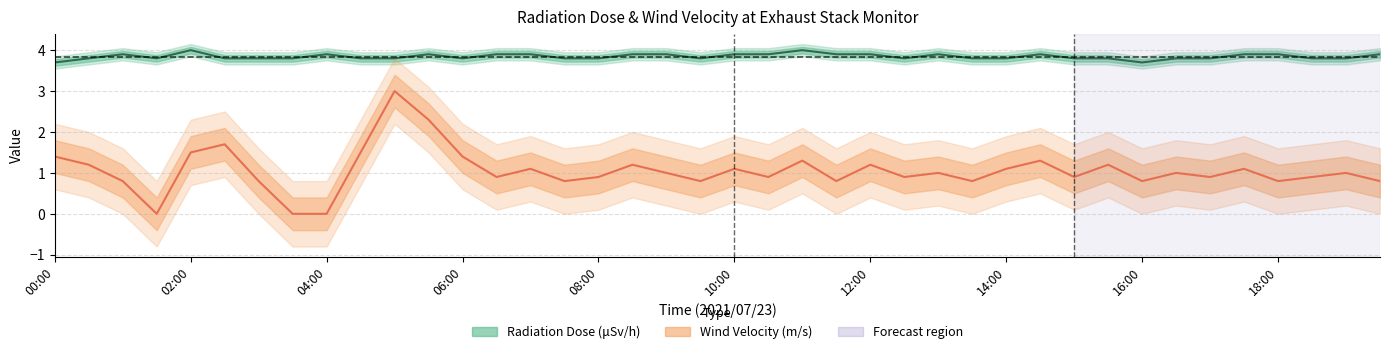

What is the difference between the highest and lowest values at 27?

3.0